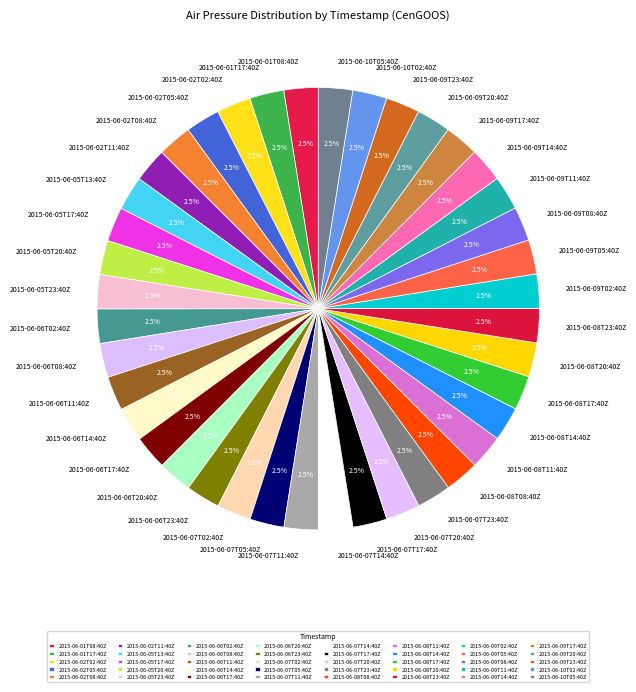

Is the sum of 2015-06-06T08:40Z and 2015-06-08T23:40Z greater than half?

No